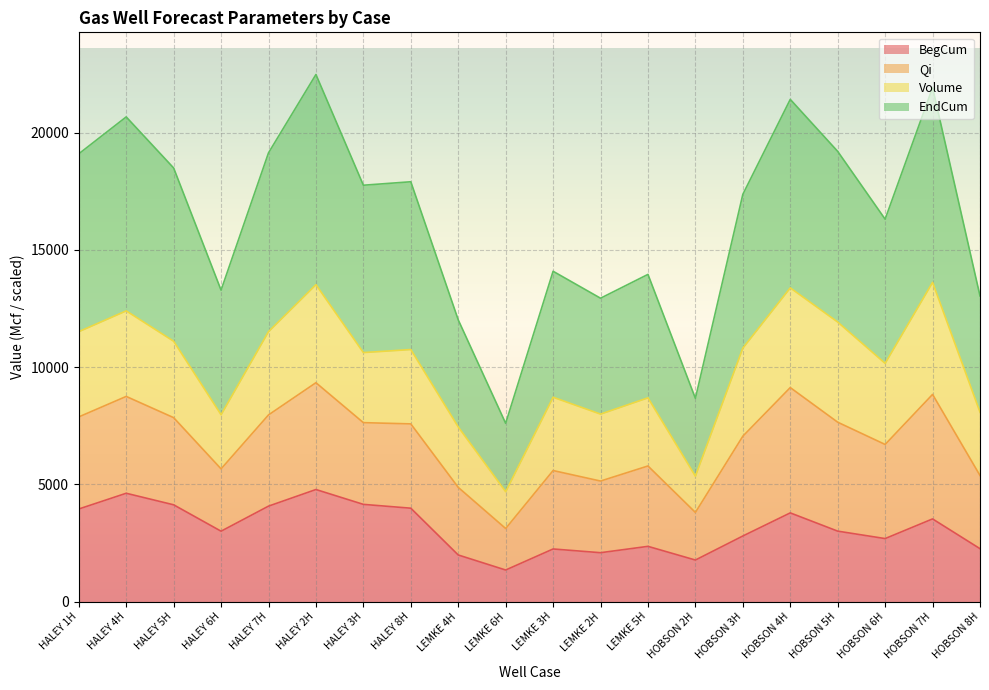

List the labels in order of EndCum value, smallest first.

LEMKE 6H, HOBSON 2H, LEMKE 4H, LEMKE 2H, HOBSON 8H, LEMKE 3H, HALEY 6H, LEMKE 5H, HOBSON 6H, HOBSON 3H, HALEY 8H, HALEY 3H, HOBSON 5H, HALEY 5H, HALEY 1H, HALEY 7H, HALEY 4H, HOBSON 7H, HOBSON 4H, HALEY 2H